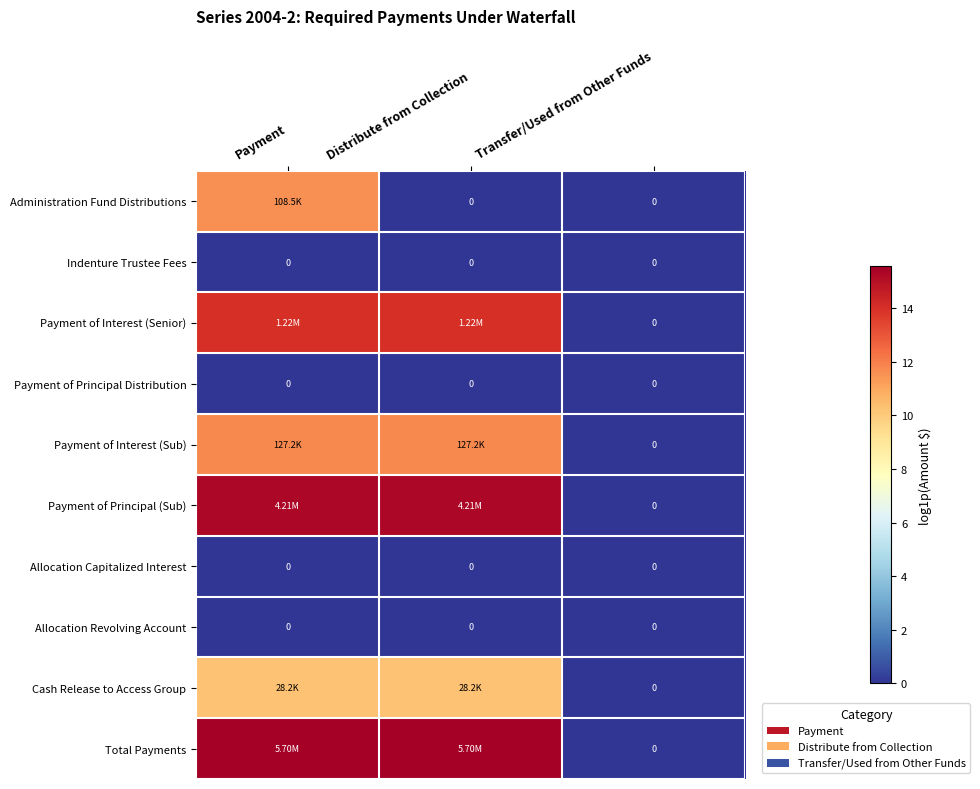

At which category does the chart reach its minimum across all series?

Distribute from Collection